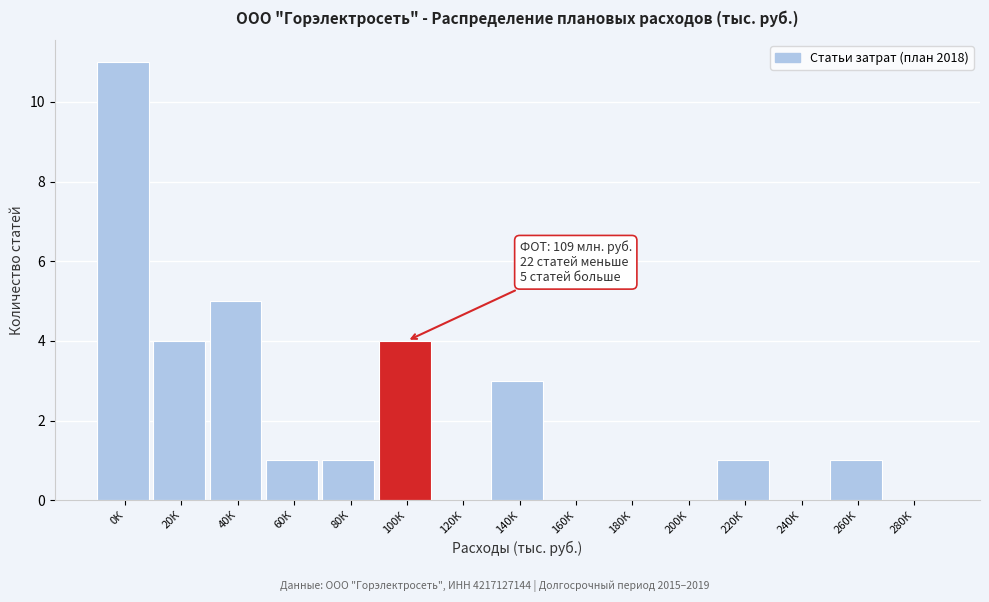

Reading left to right, extract all data points from this chart.

0К=11	20К=4	40К=5	60К=1	80К=1	100К=4	120К=0	140К=3	160К=0	180К=0	200К=0	220К=1	240К=0	260К=1	280К=0